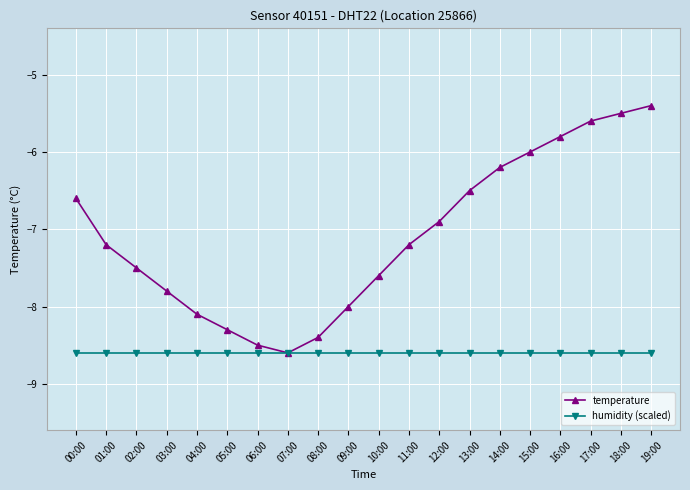

Which series has the largest range (max minus min)?

temperature